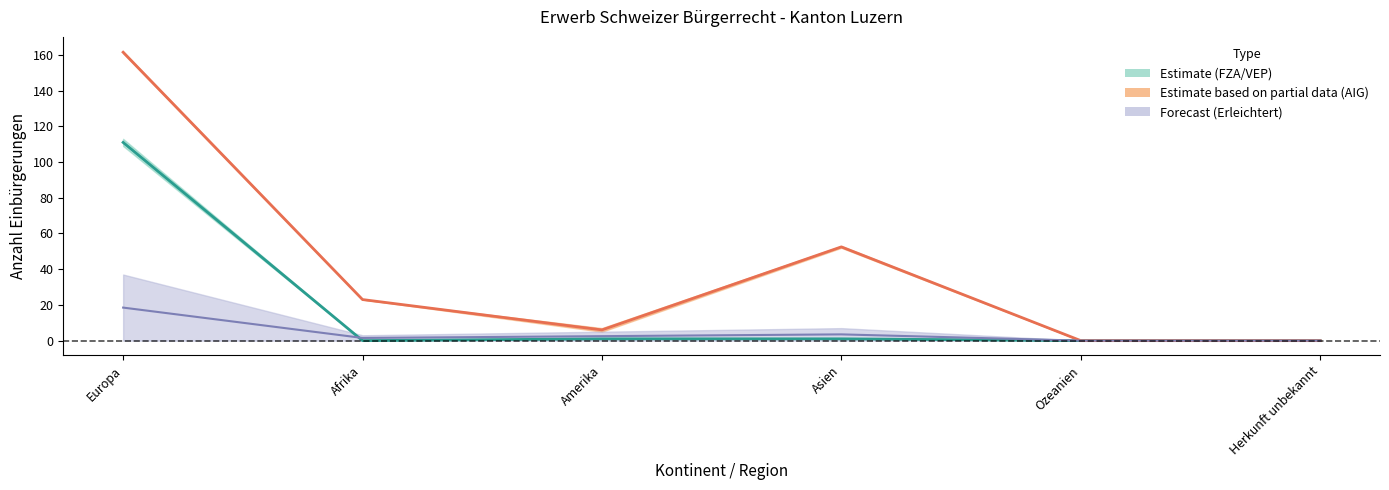

True or false: Total_AIG and Total_FZA cross at least once.

False